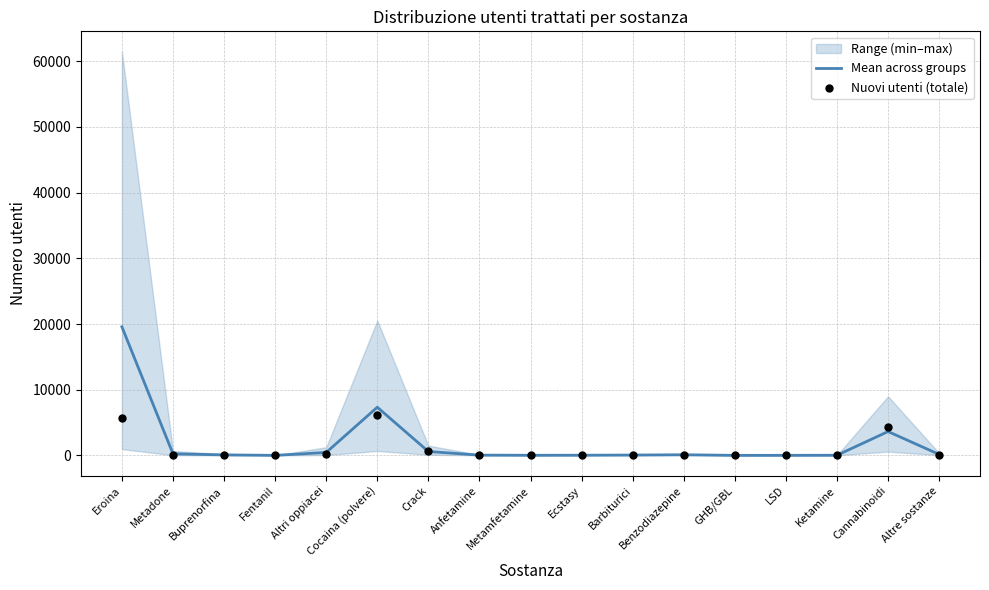

Which series contains the lowest Y value?

Nuovi utenti (totale)